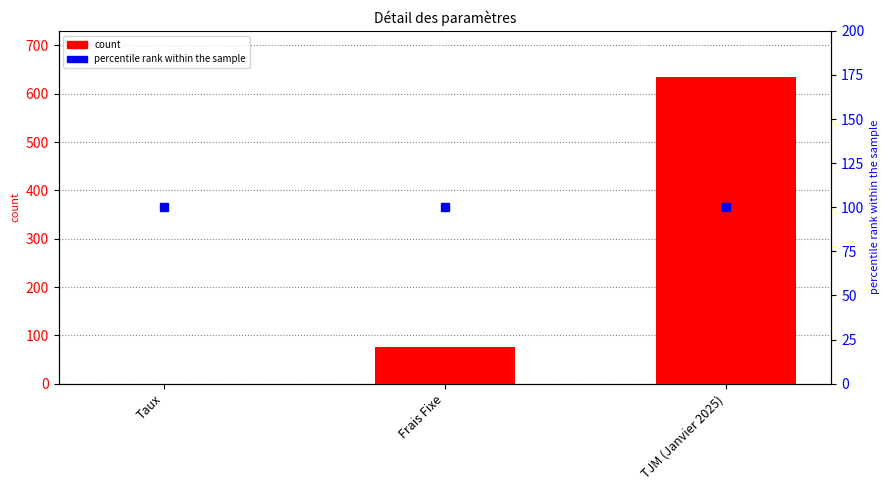

What is the label of the 1st bar from the right?

TJM (Janvier 2025)